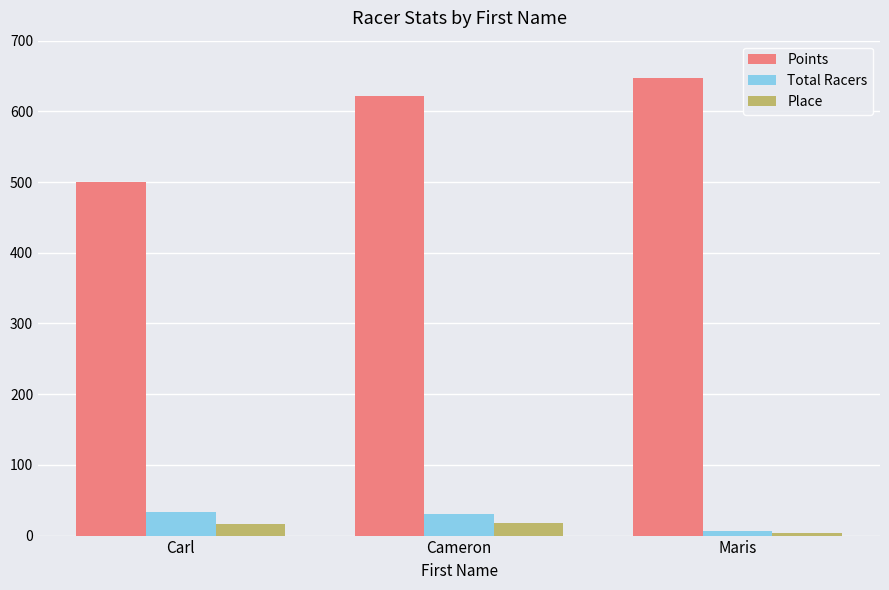

What is the value of the Place bar at the 3rd from the left?

3.0